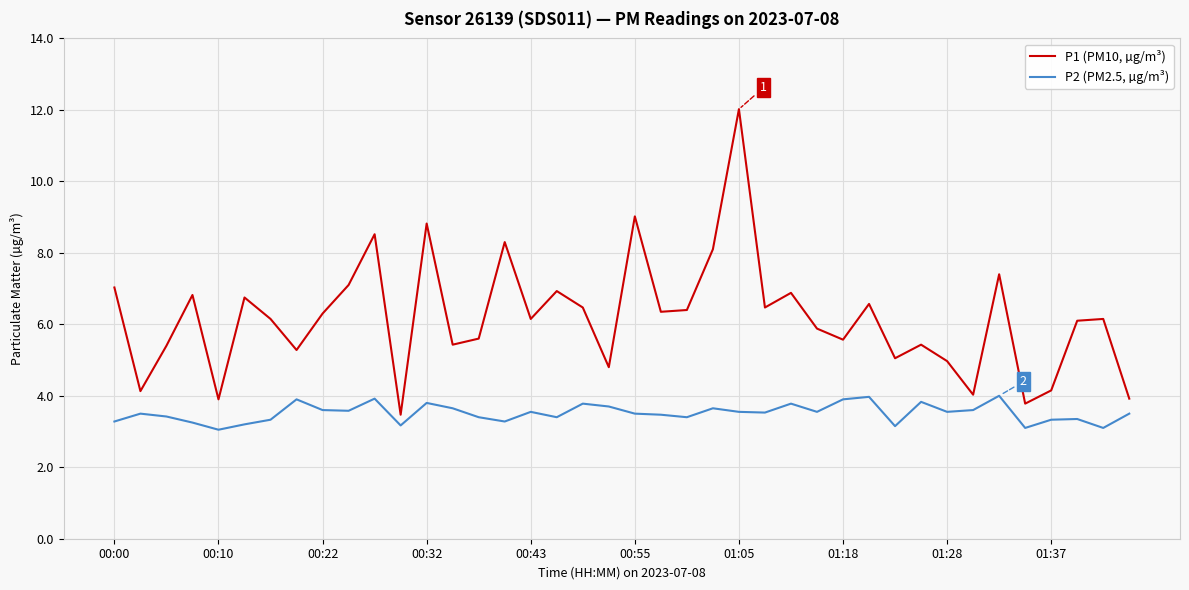

What is the highest value of the P1 (PM10, µg/m³) series?

12.0